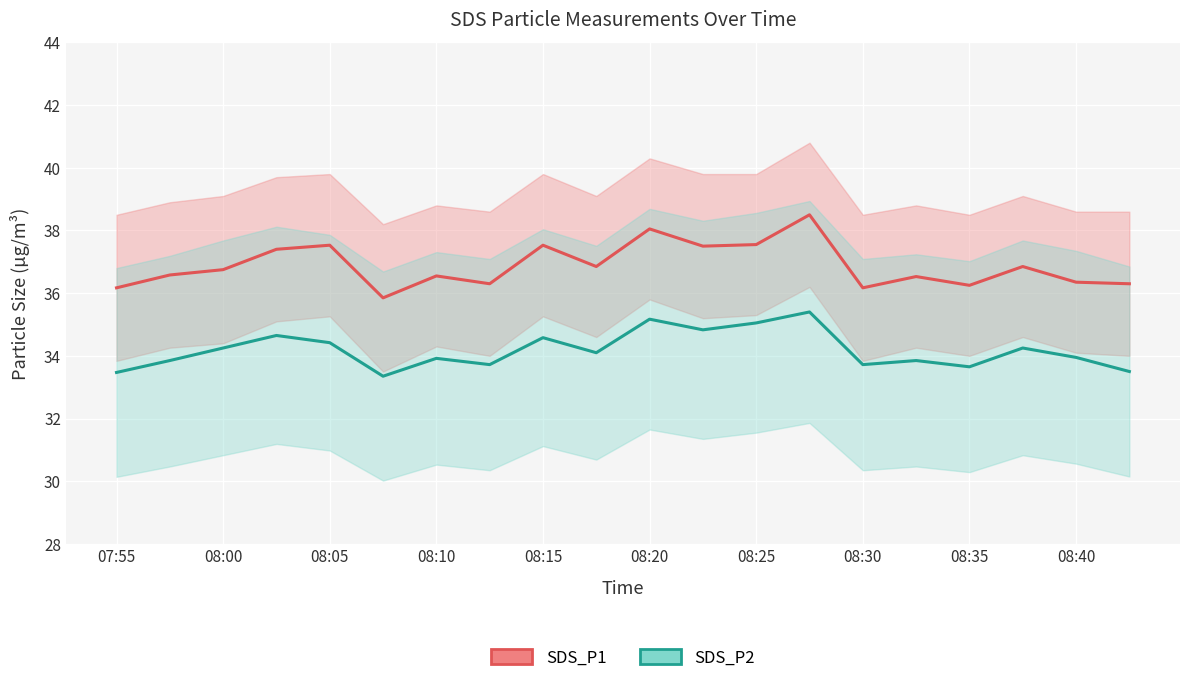

What are all the series names shown in the legend?

SDS_P1, SDS_P2